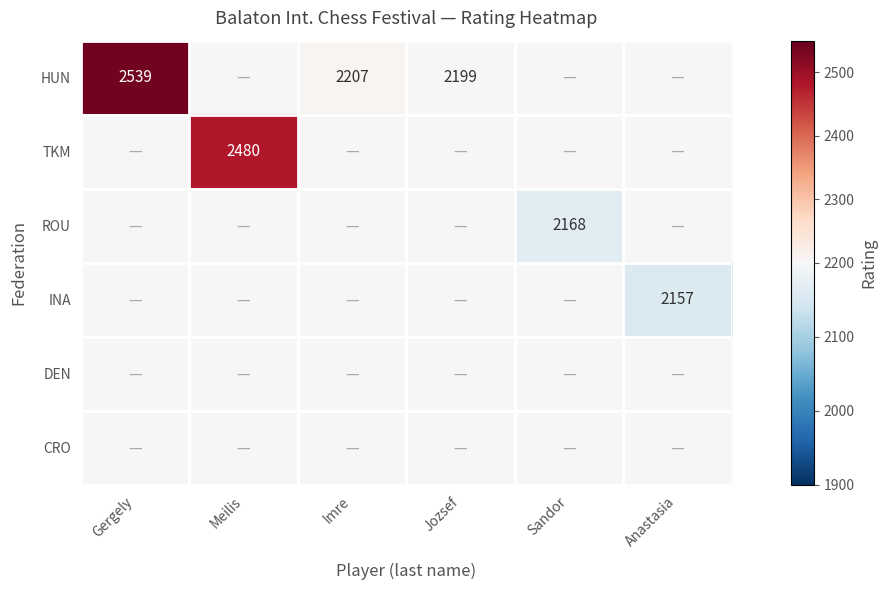

At which category is the sum across all series the highest?

Gergely